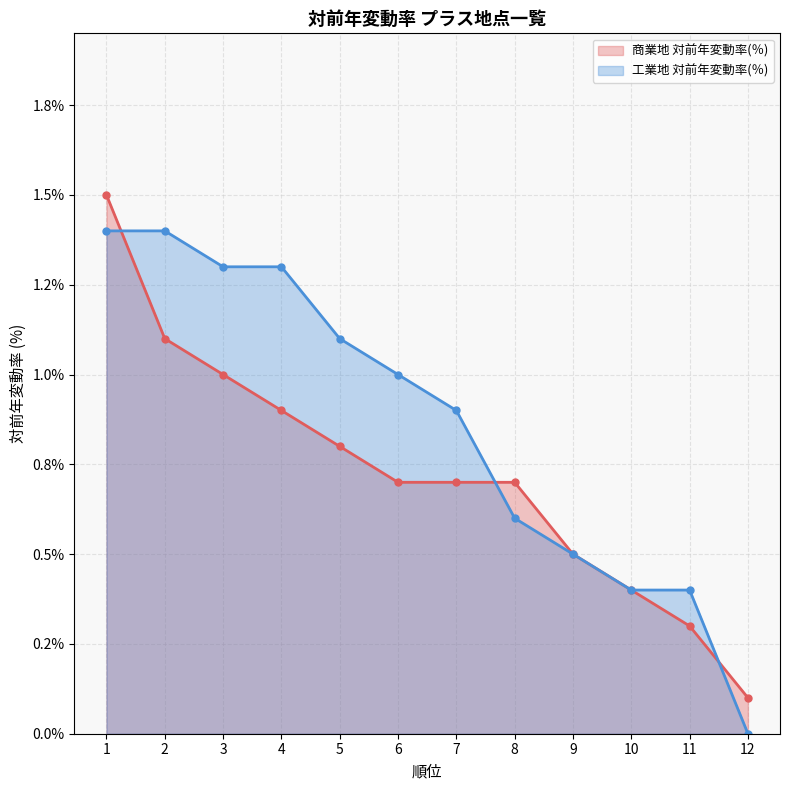

The value of 工業地 対前年変動率(％) at 4 is 0.8. True or false?

False